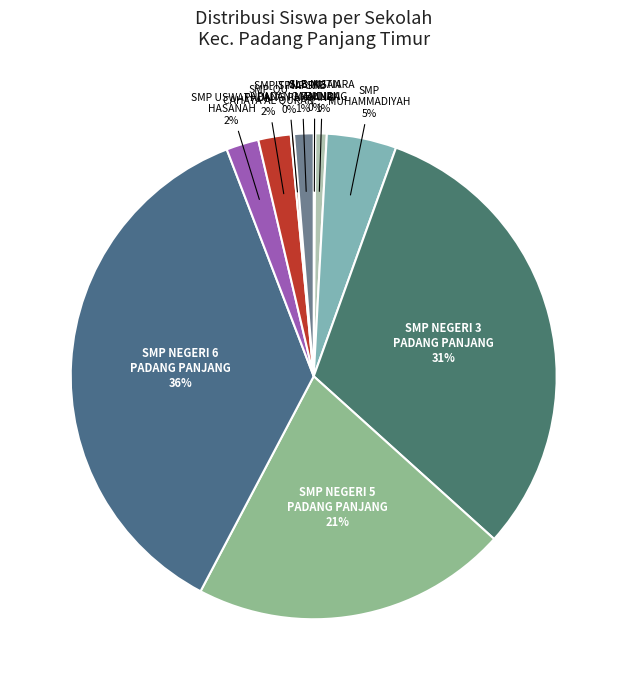

Which category has the biggest portion of the pie?

SMP NEGERI 6 PADANG PANJANG